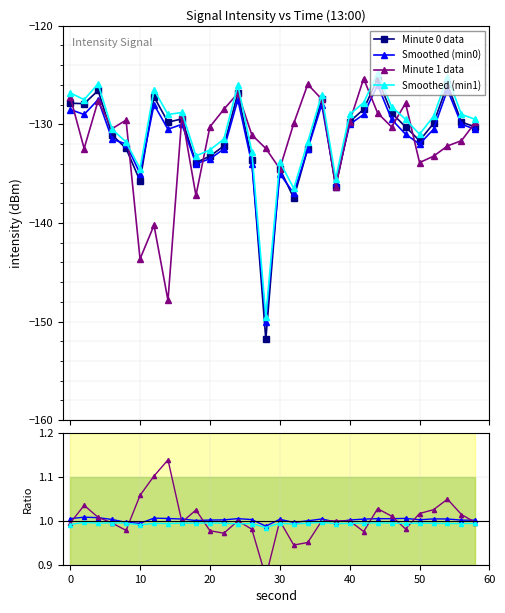

What is the sum of all smoothed_main values?

-3947.0